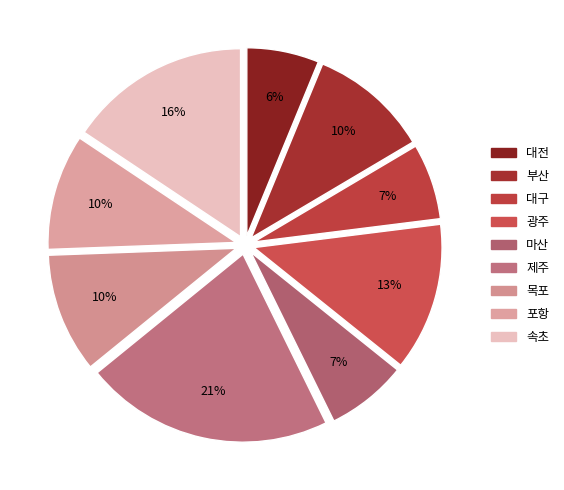

Between 포항 and 마산, which is larger?

포항